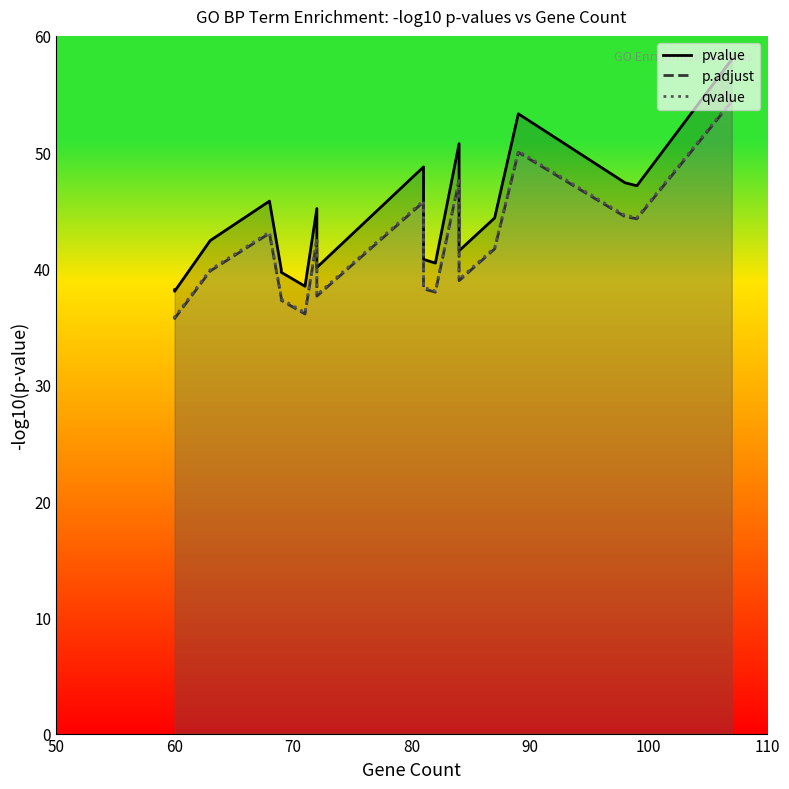

Rank the series at 60 from highest to lowest value.

pvalue, qvalue, p.adjust